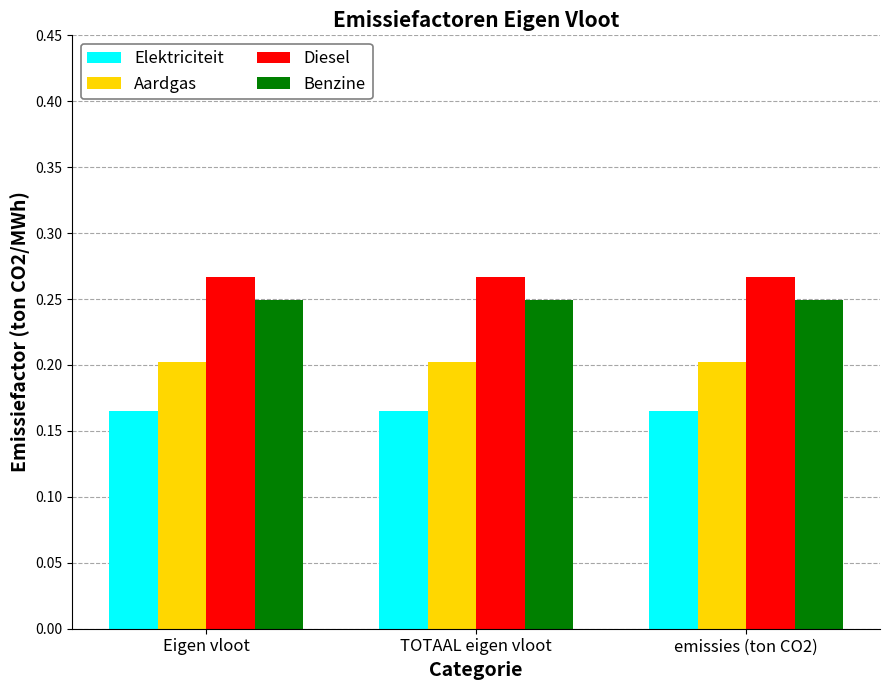

What is the label of the 2nd bar from the right?

TOTAAL eigen vloot